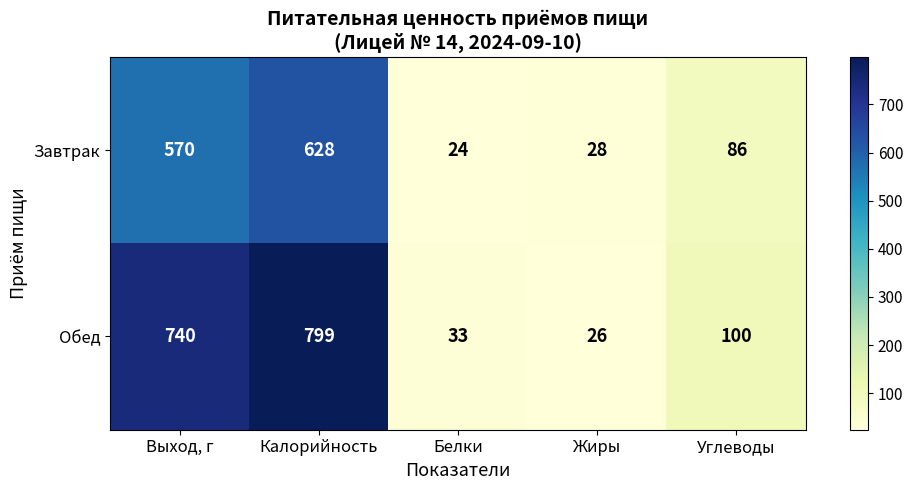

What is the highest value of the Обед series?

799